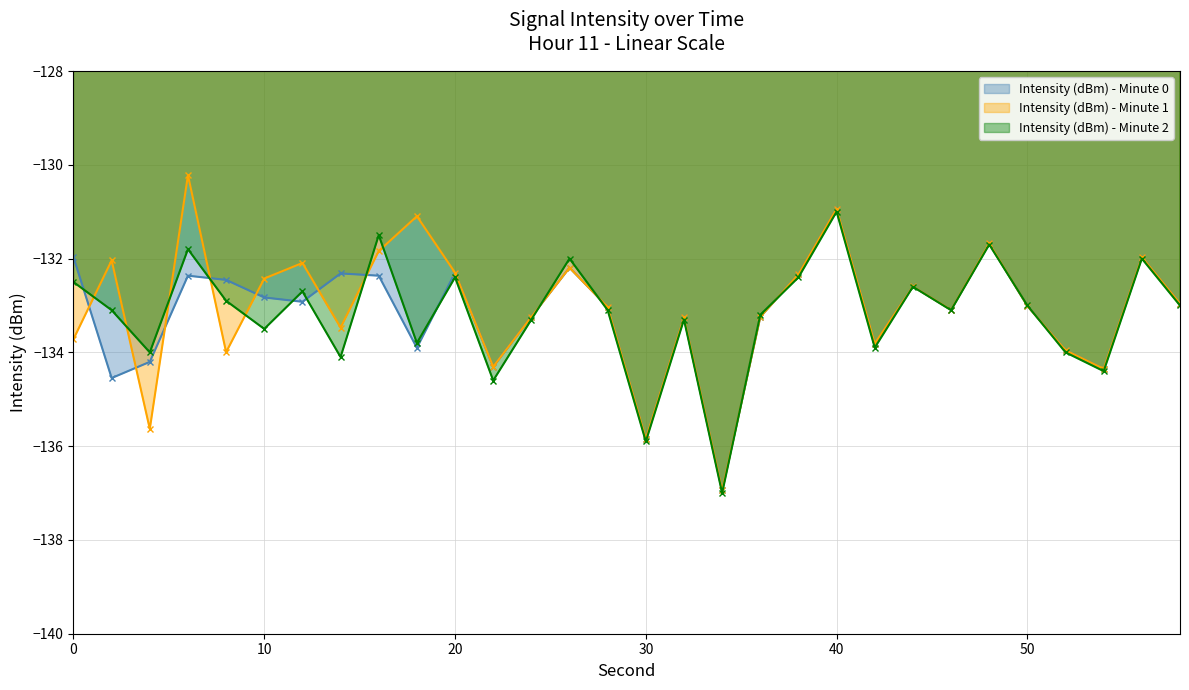

How many times do Intensity (dBm) - Minute 0 and Intensity (dBm) - Minute 2 cross each other?

12